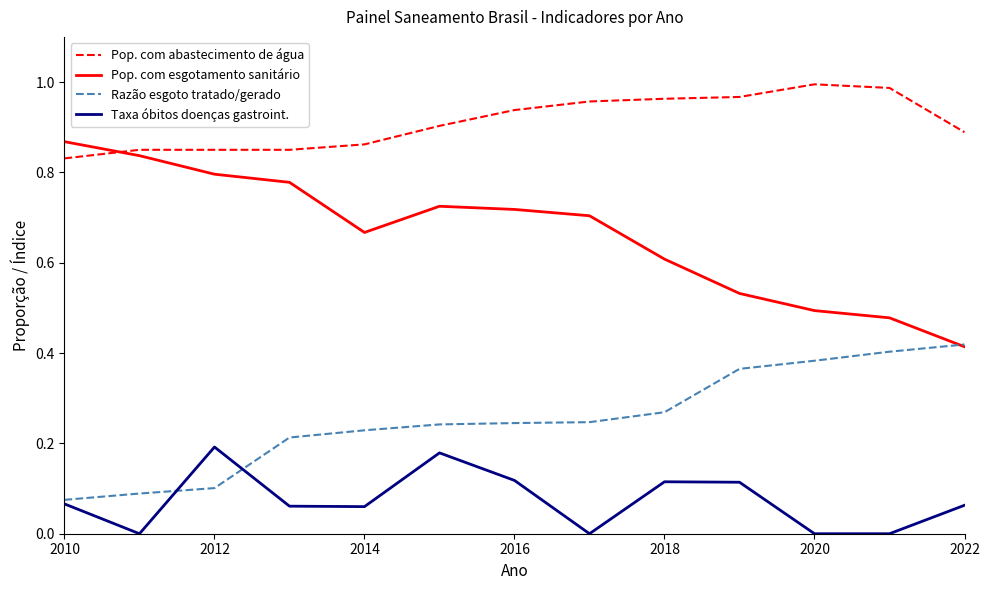

Which series has the largest total across all categories?

Pop. com abastecimento de água